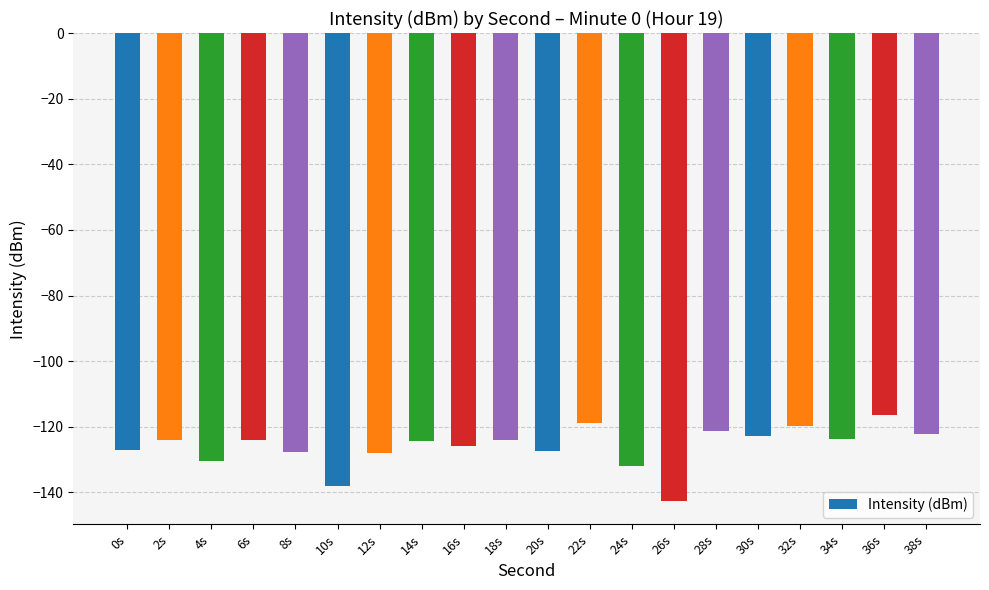

The chart shows a value of -29.5 at 18s. True or false?

False